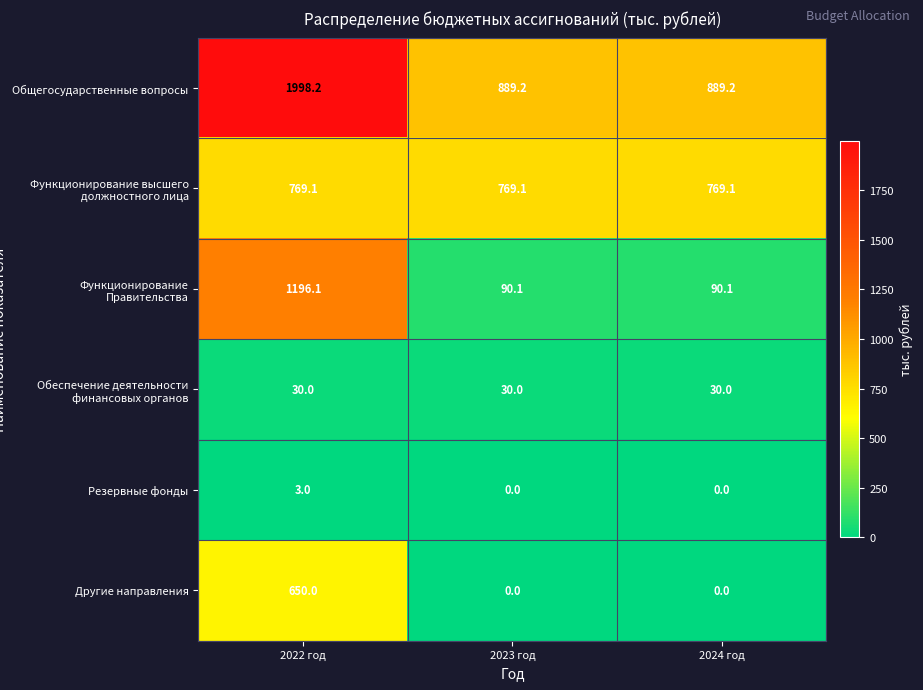

Which series has the widest spread of values?

Общегосударственные вопросы